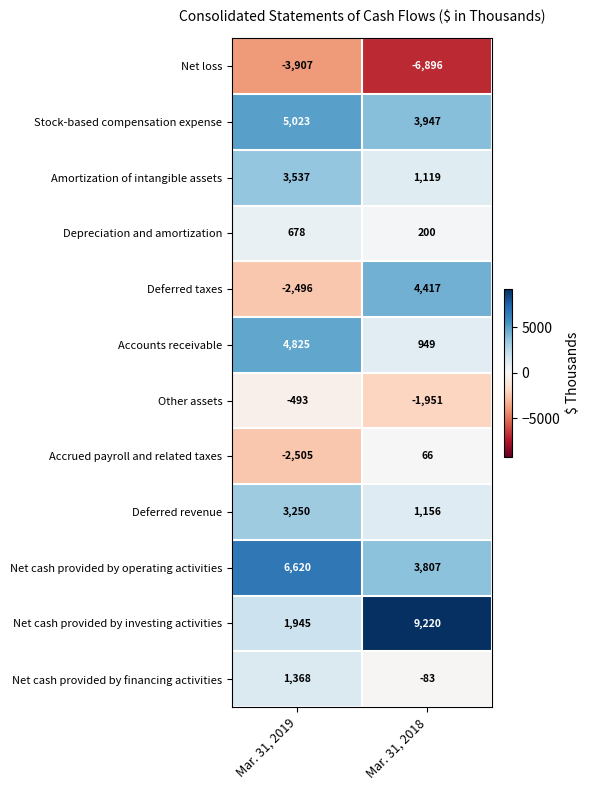

What is the sum of all Net cash provided by investing activities values?

11165